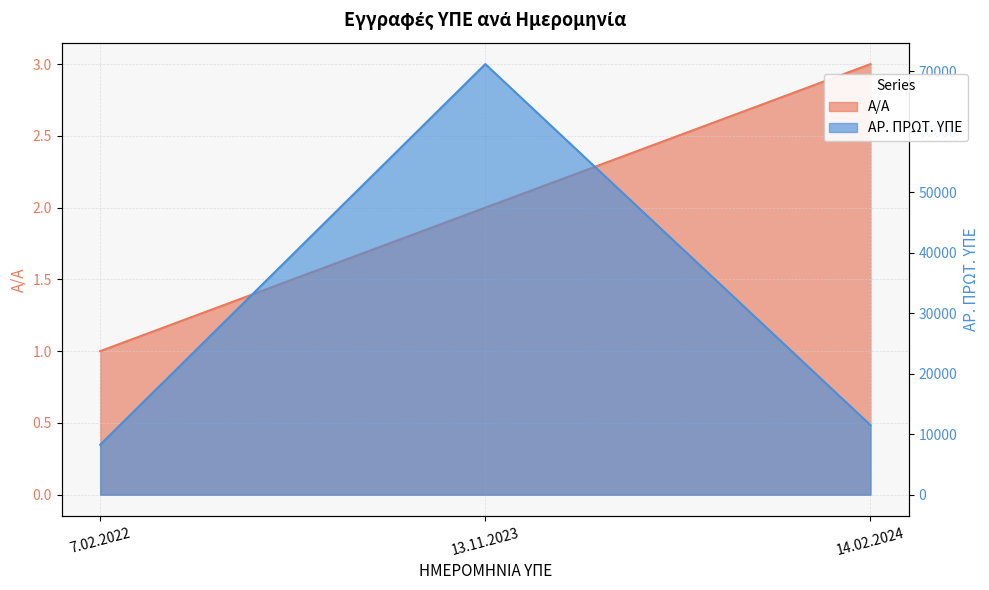

Which series has the widest spread of values?

ΑΡ. ΠΡΩΤ. ΥΠΕ